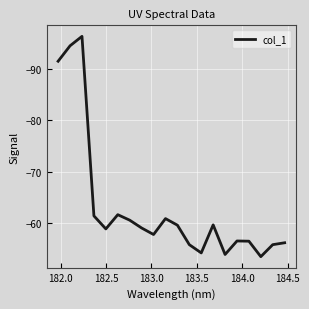

What is the difference between the maximum and minimum values?

42.9